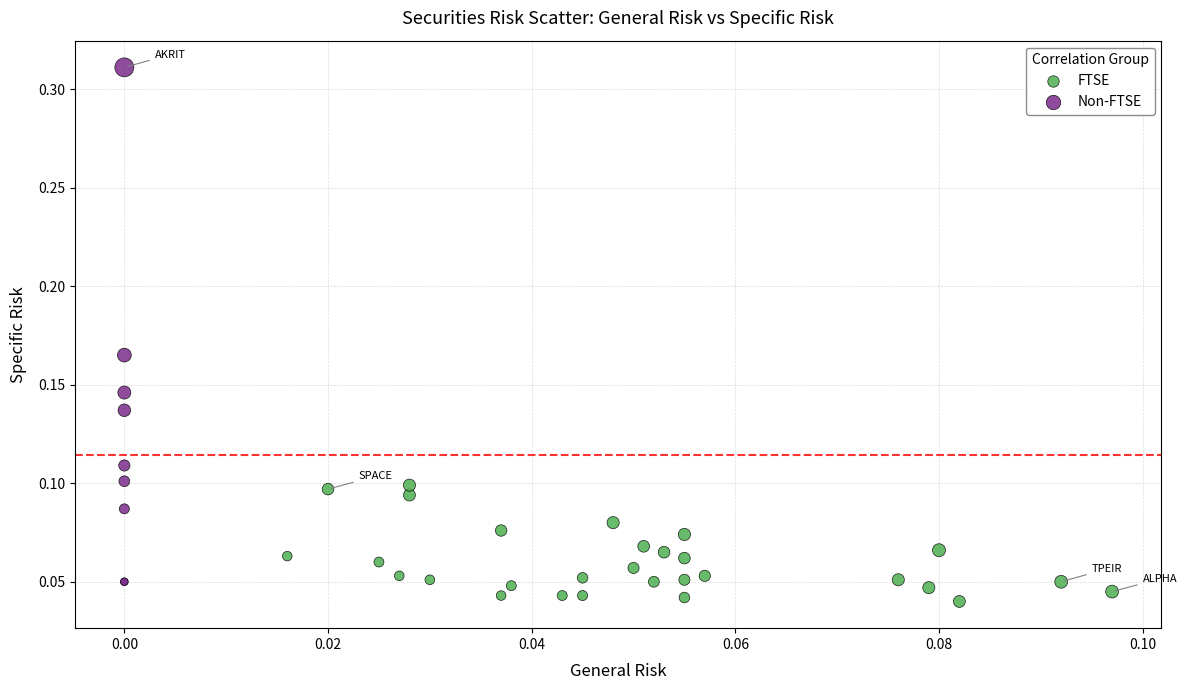

Which series has the largest Y range (max minus min)?

Non-FTSE